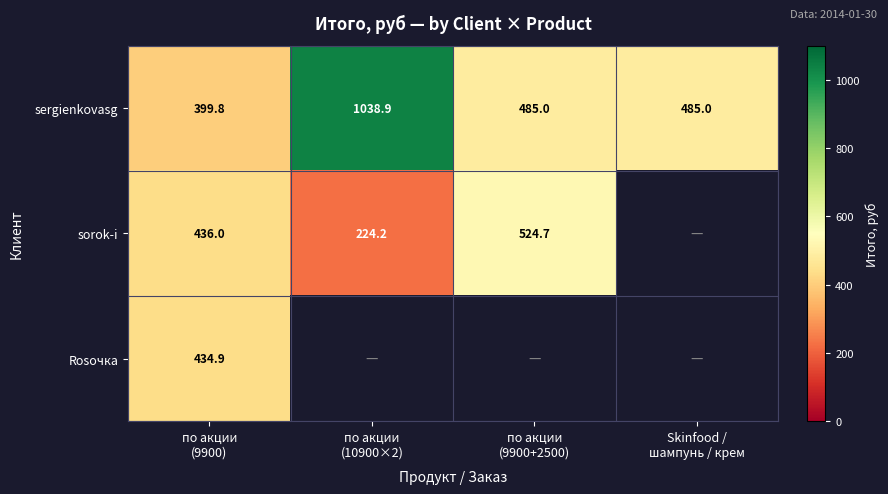

List the series in order of their peak value, highest first.

sergienkovasg, sorok-i, Rosочка